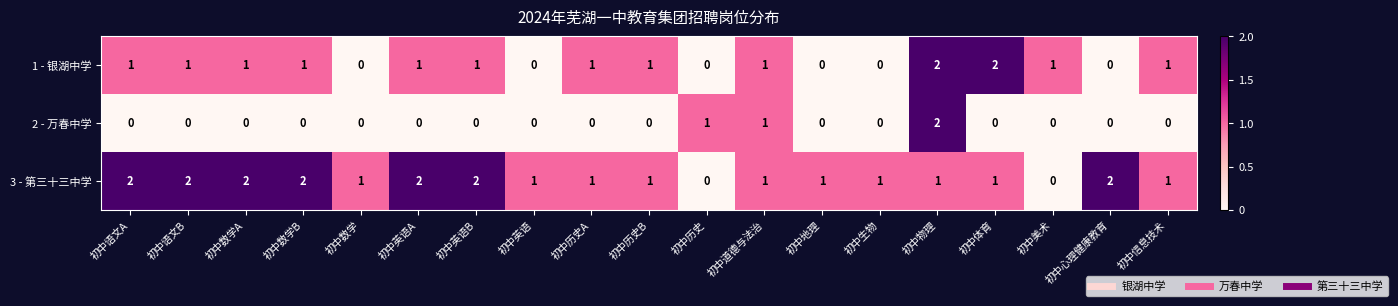

Is it true that 3 - 第三十三中学 equals 1 at 初中历史A?

True